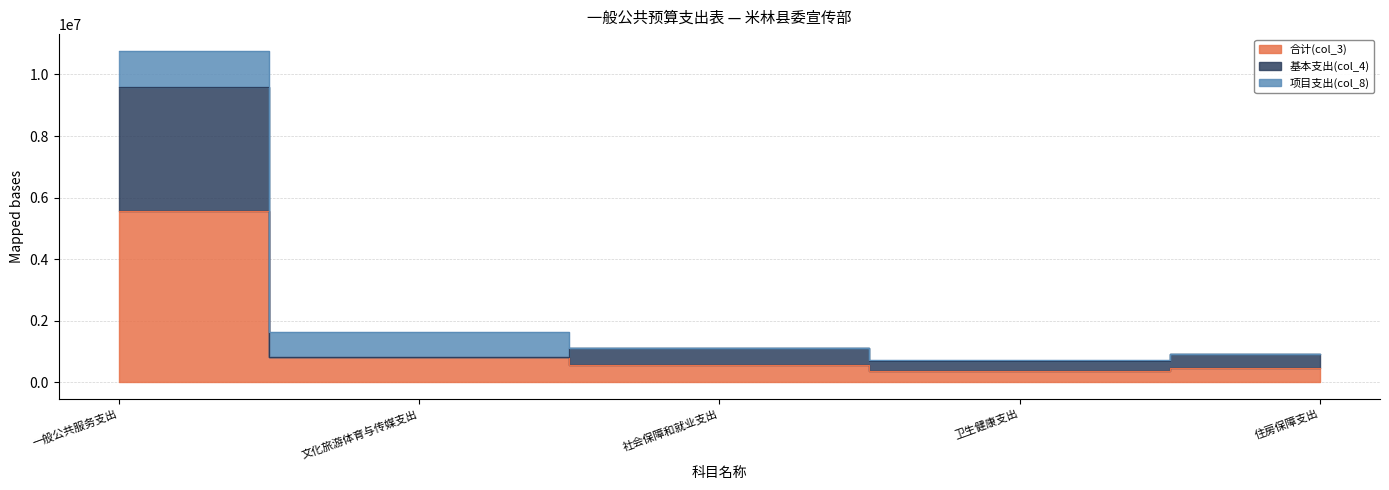

True or false: 合计(col_3) and 基本支出(col_4) intersect in this chart.

False